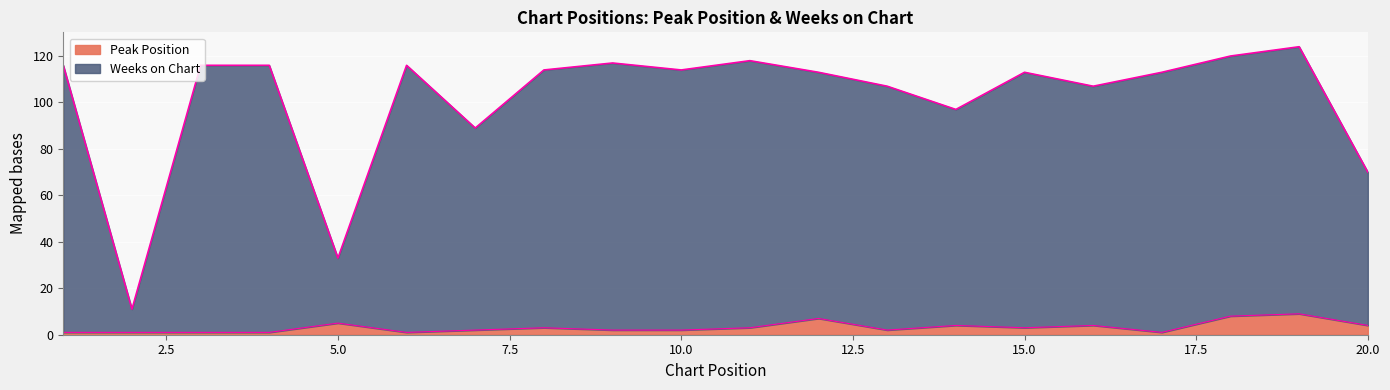

What is the value of the Peak Position point at the 9th from the left?

2